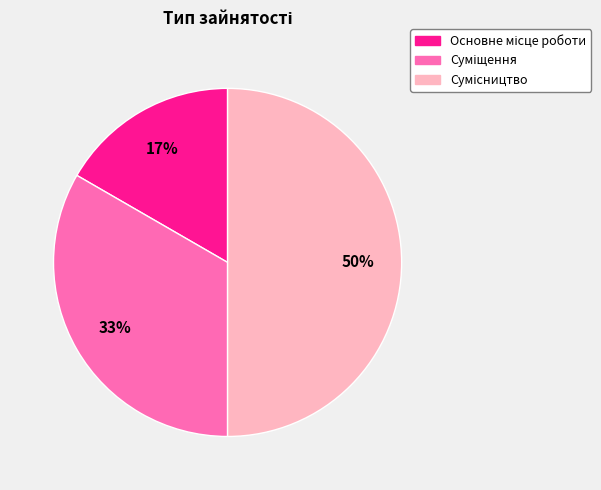

To the nearest percent, what is the difference between the largest and smallest slice percentages?

33%